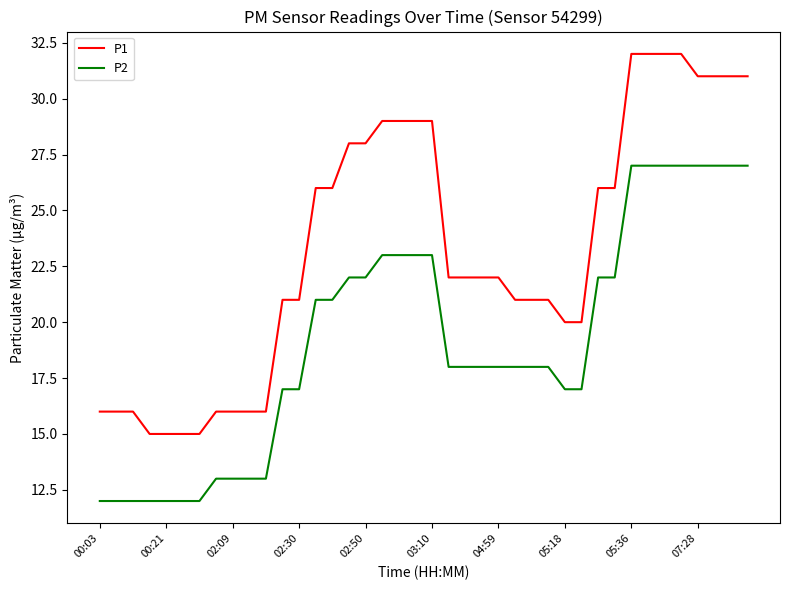

True or false: P2 and P1 cross at least once.

False